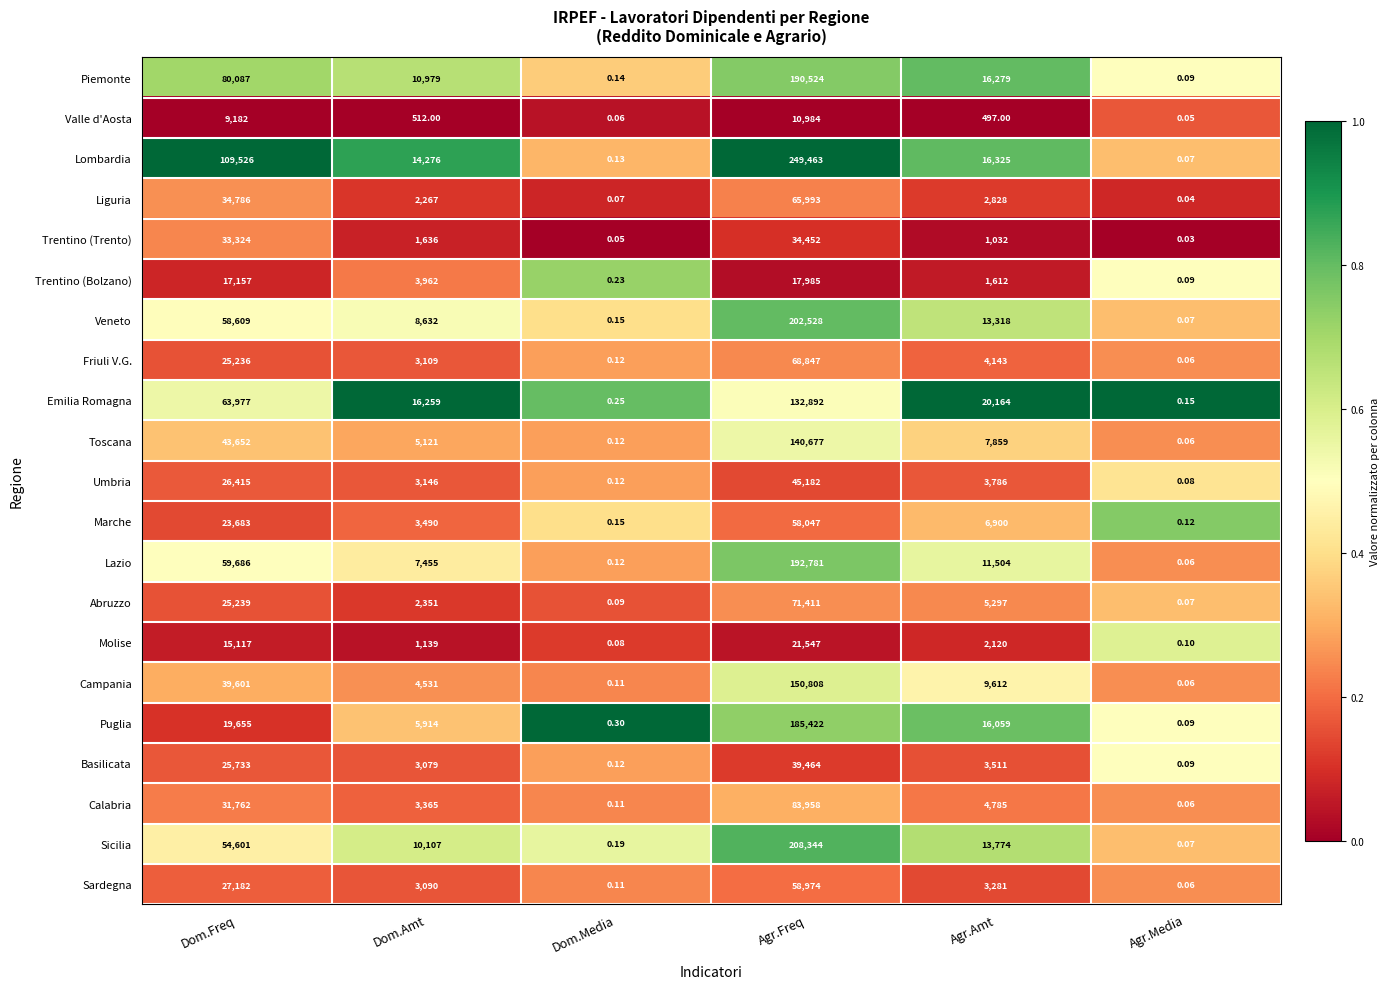

At which category is the sum across all series the highest?

Agr.Freq